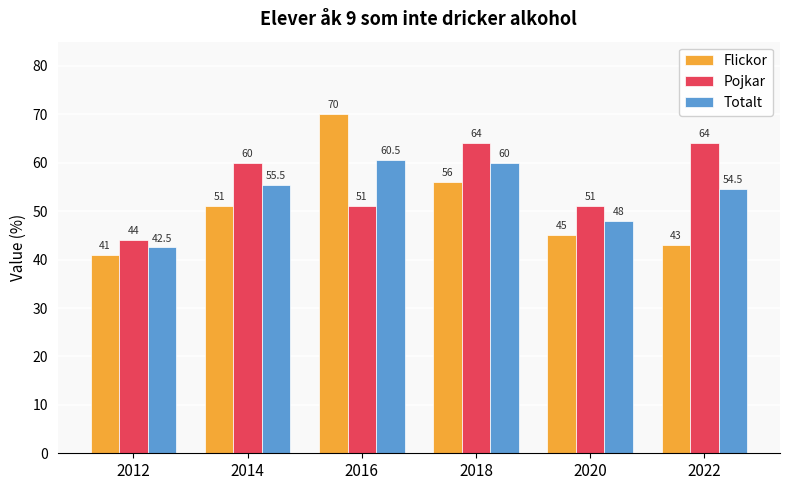

Which series has the largest total across all categories?

Pojkar